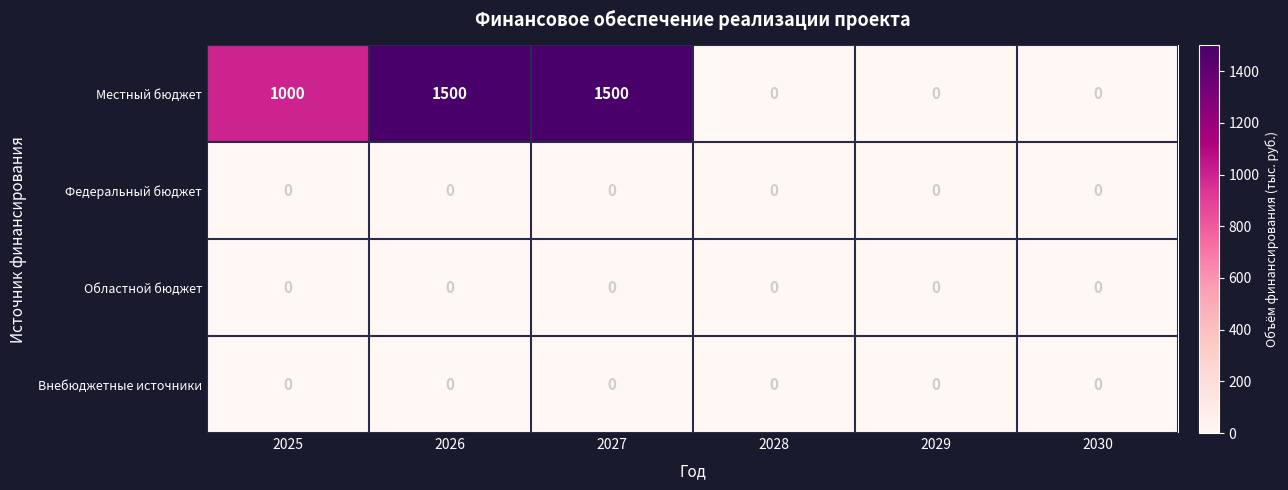

Which series has the largest total across all categories?

Местный бюджет